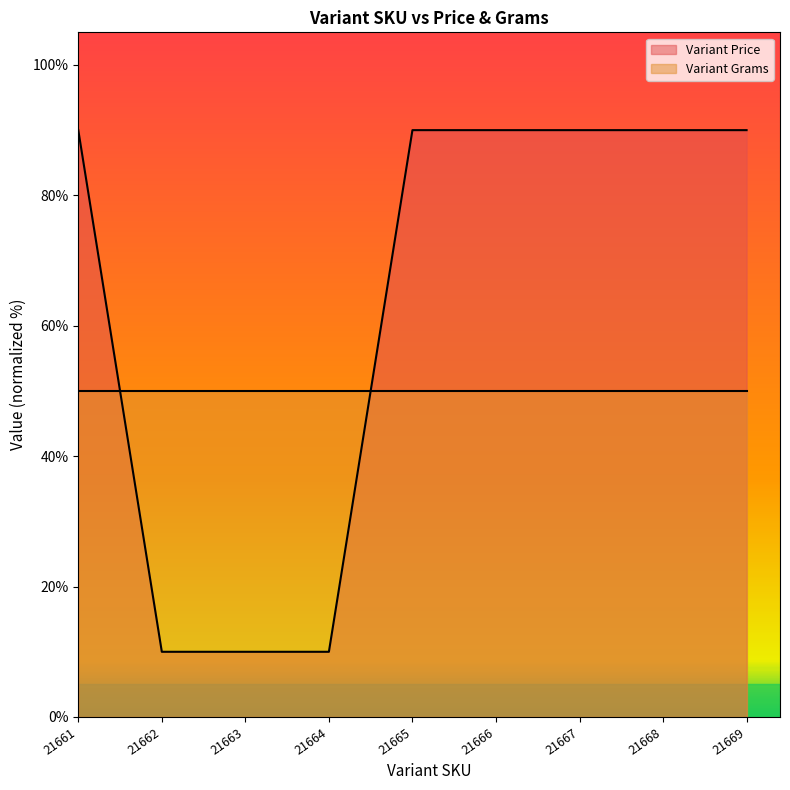

Which has a higher value, 21661 or 21668?

21661